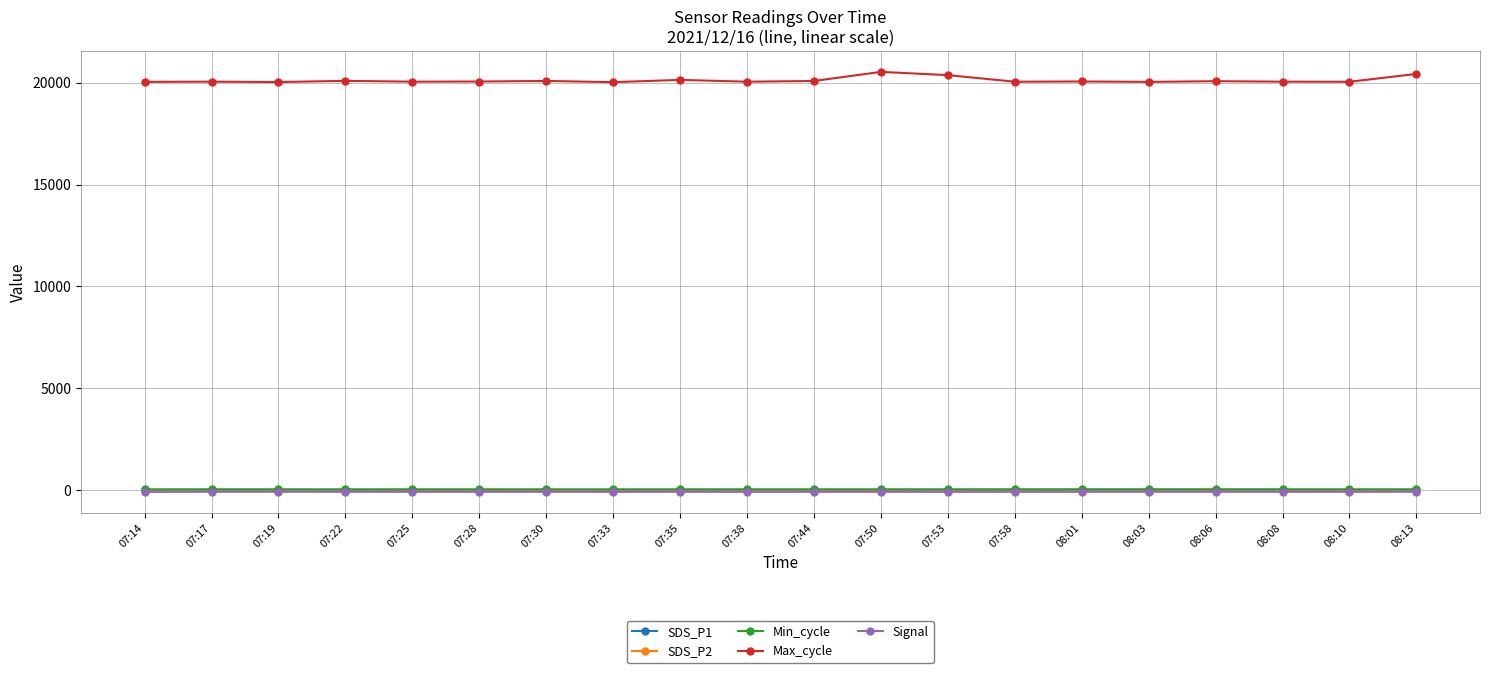

How many lines are shown in the chart?

5